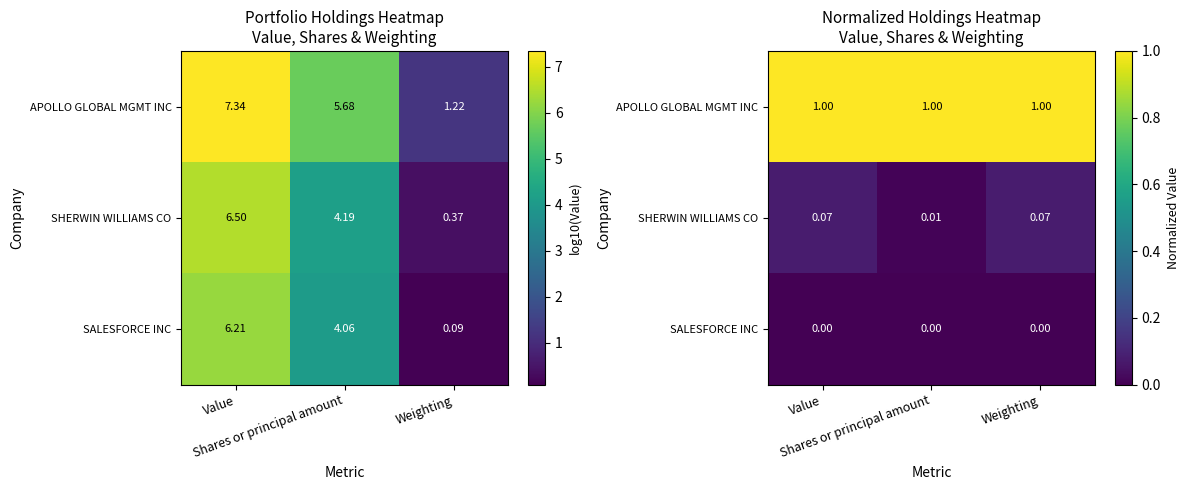

Which series changed the most between Value and Shares or principal amount?

SHERWIN WILLIAMS CO